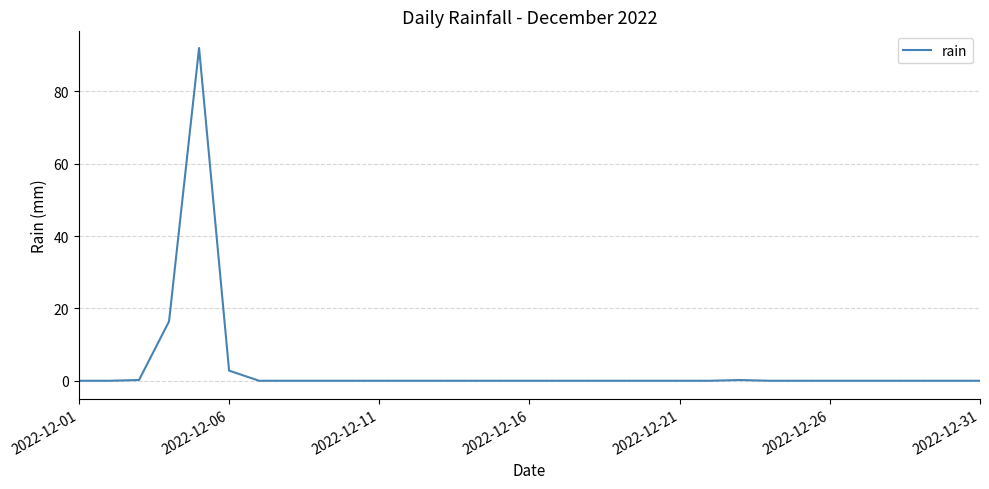

What is the difference between the maximum and minimum values?

92.0